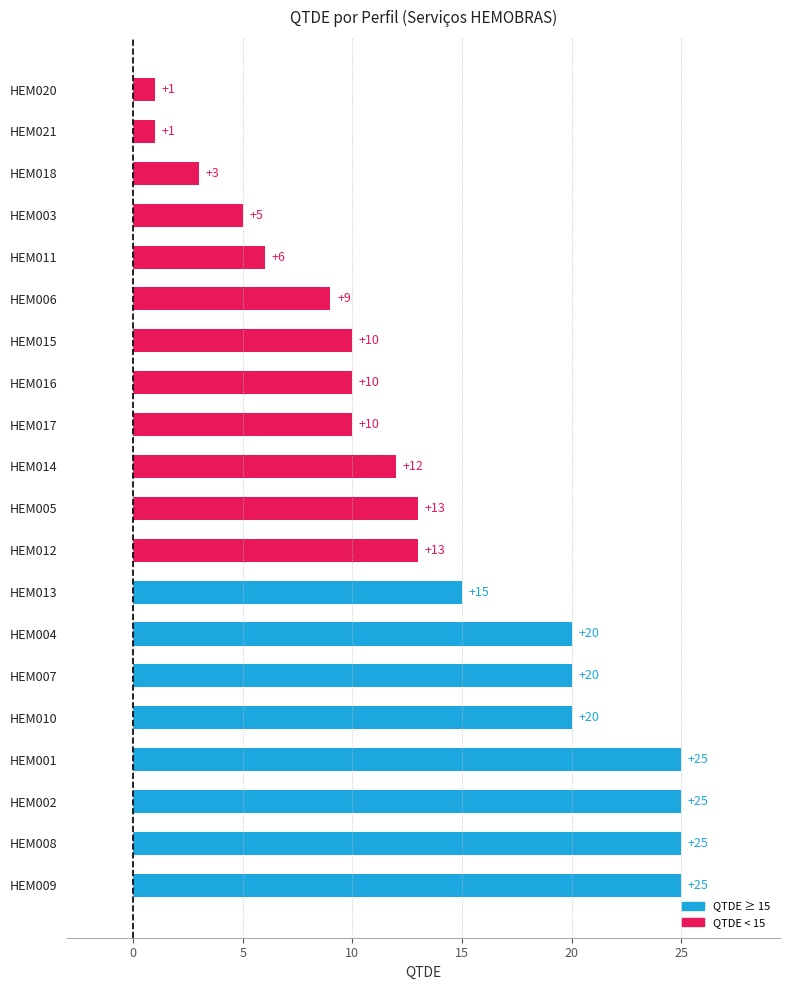

How many bars are there in total?

20